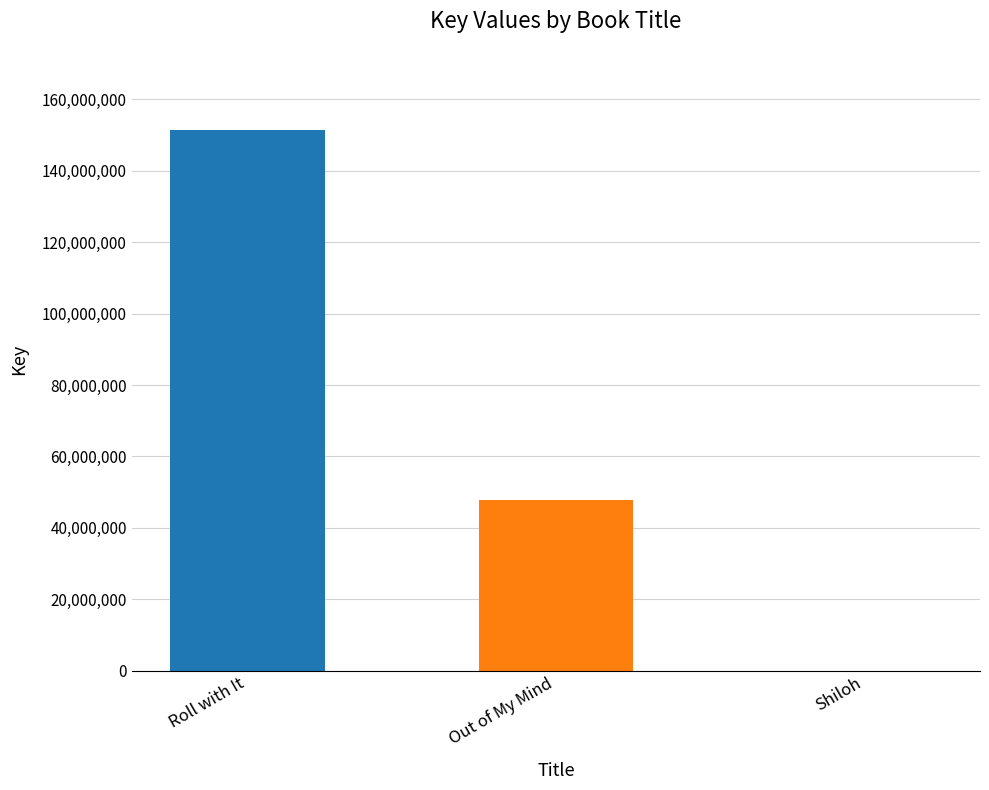

Is it true that the value at Roll with It is 218052658?

False